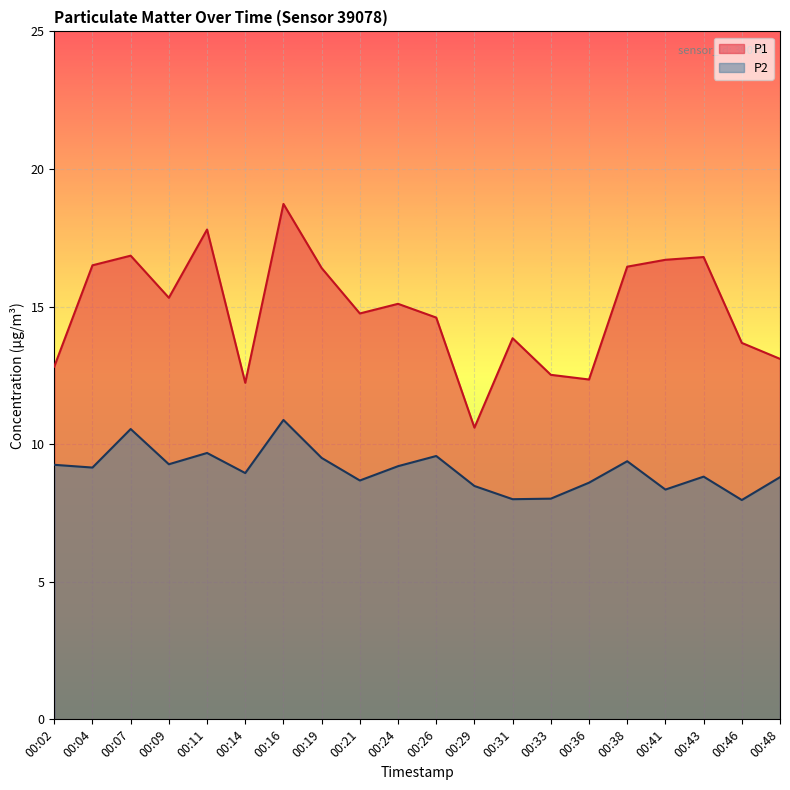

At 00:21, list the series in order from smallest to largest.

P2, P1